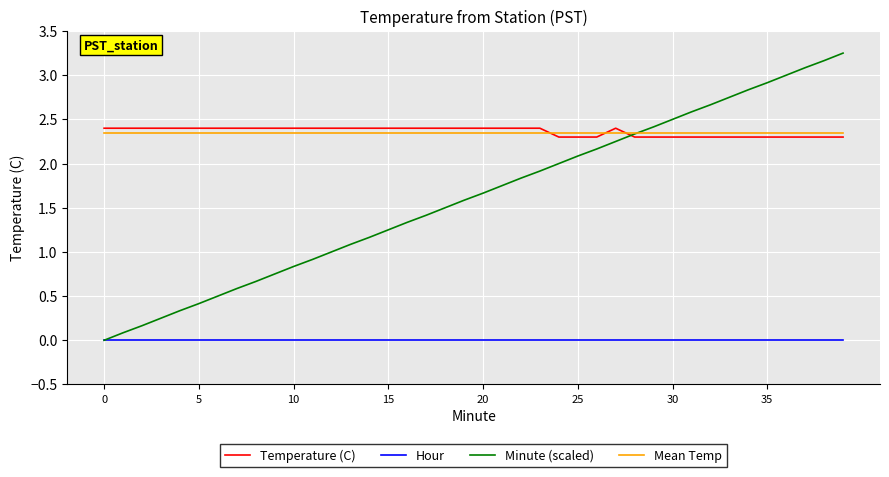

What are all the series names shown in the legend?

Temperature (C), Hour, Minute (scaled), Mean Temp